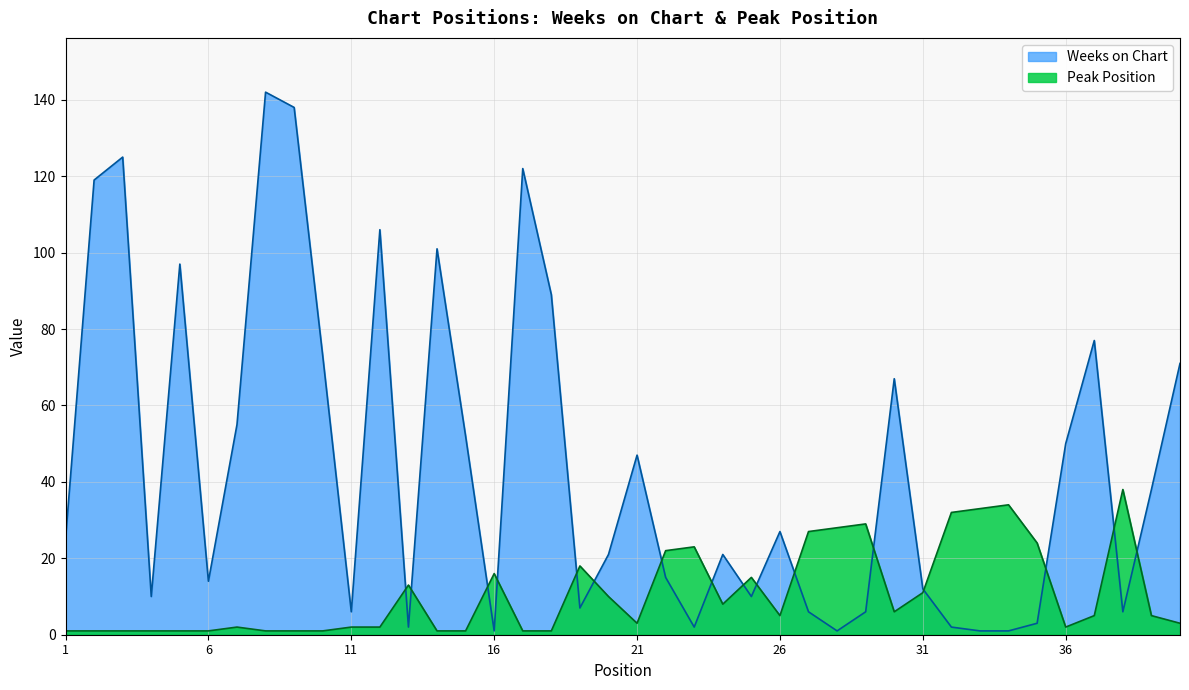

True or false: Peak Position and Weeks on Chart cross at least once.

True